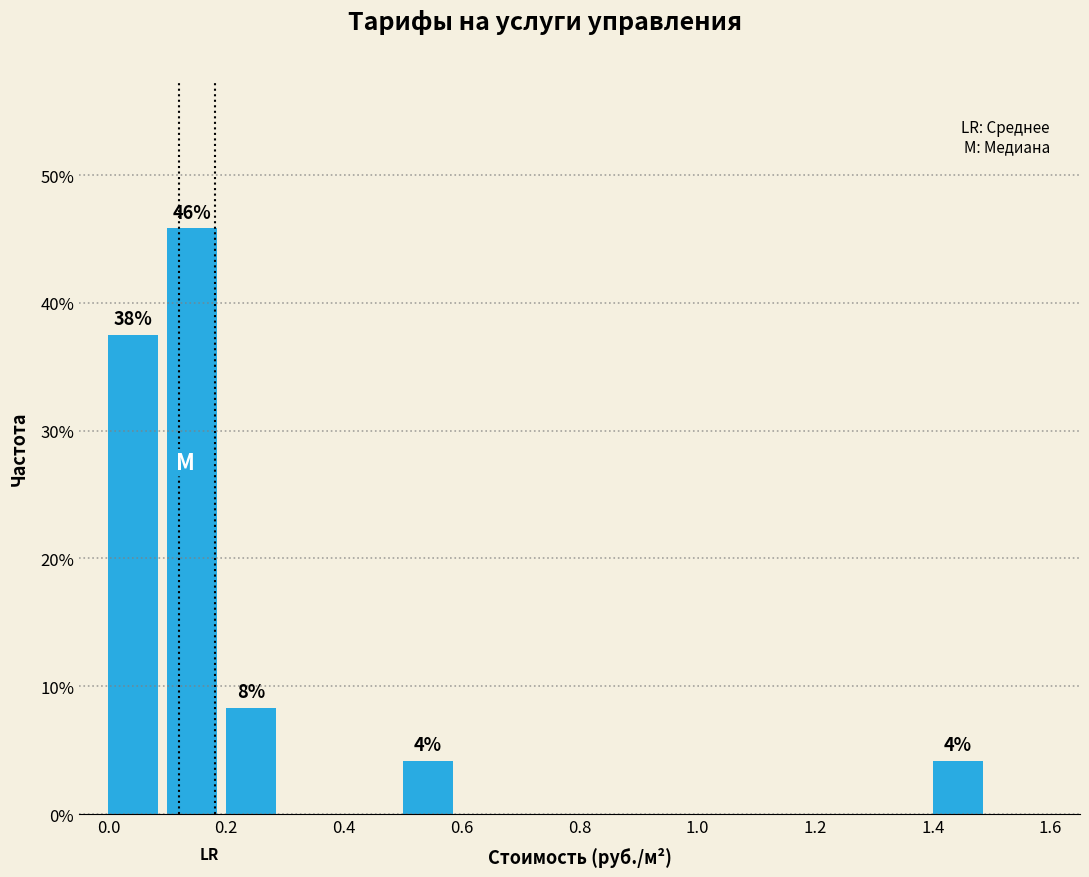

Which range on the x-axis has the tallest bar?

0.1 to 0.2